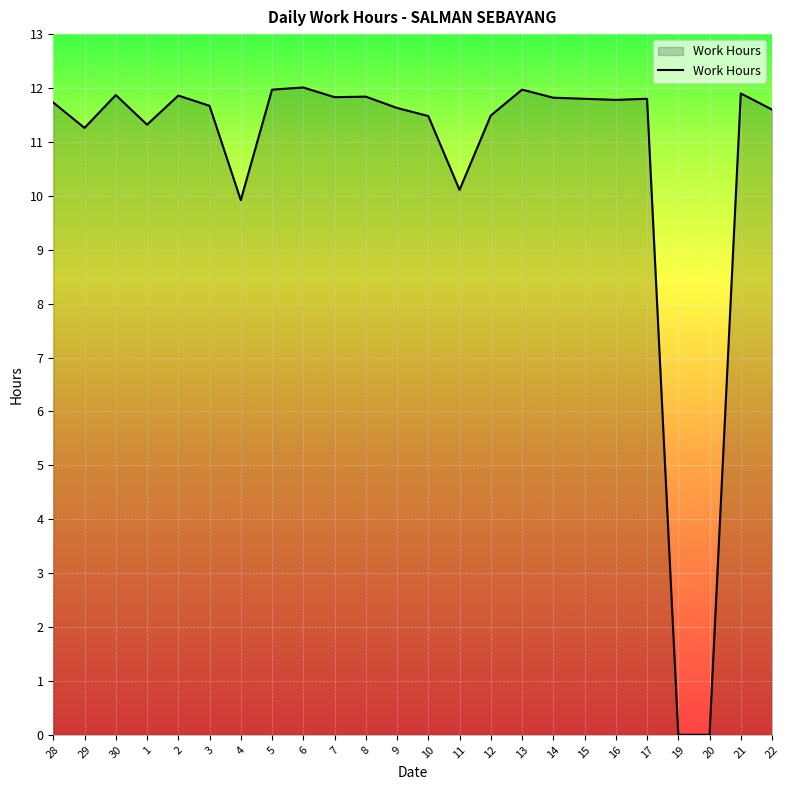

What is the difference between the values at 1 and 17?

0.5